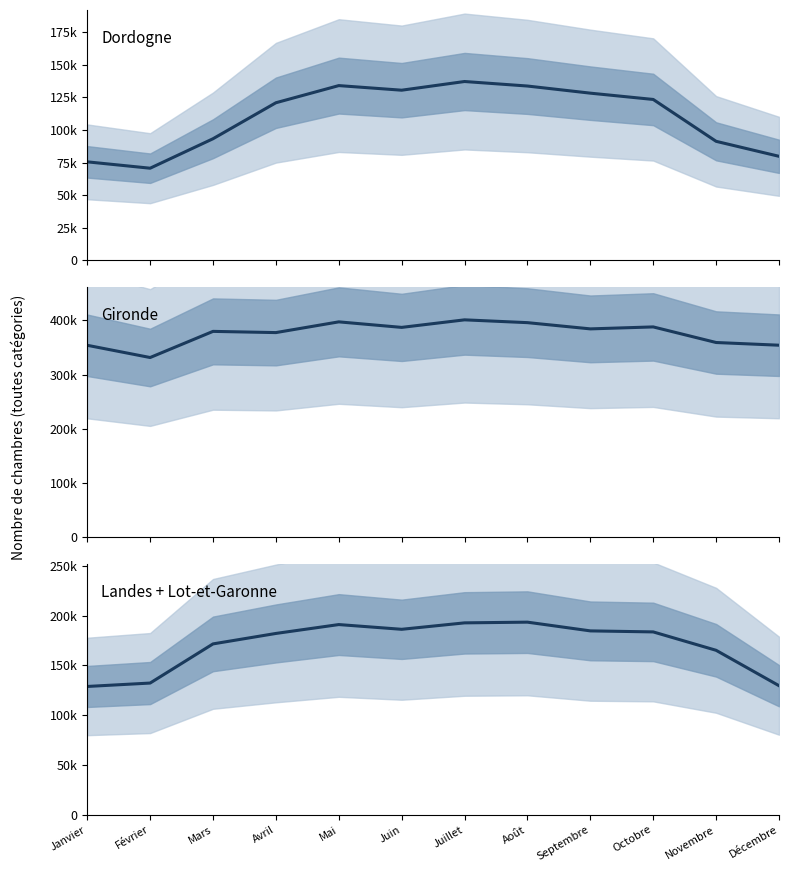

Is it true that Gironde equals 537211 at Mai?

False